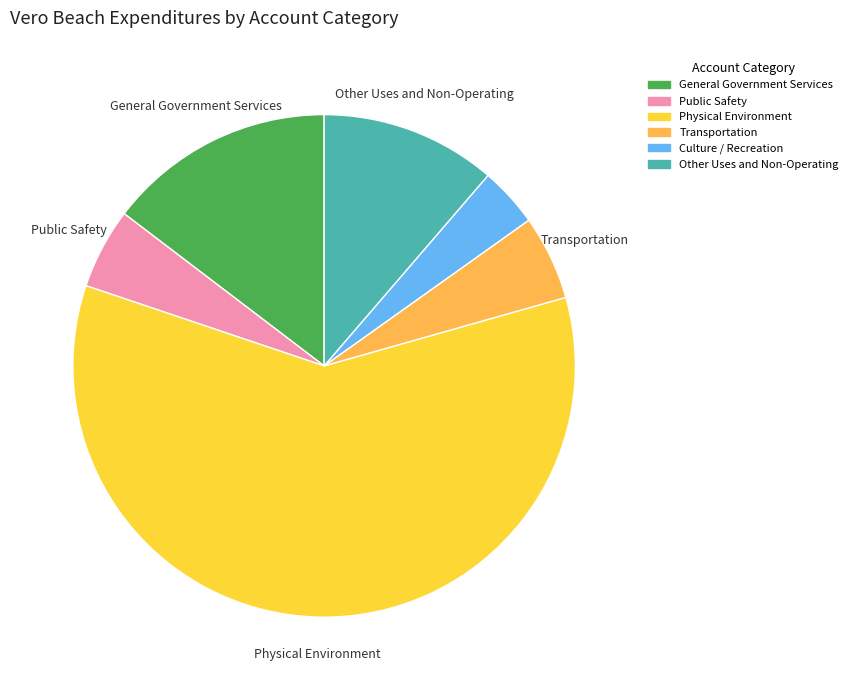

Is it true that Other Uses and Non-Operating is 4% of the pie?

False